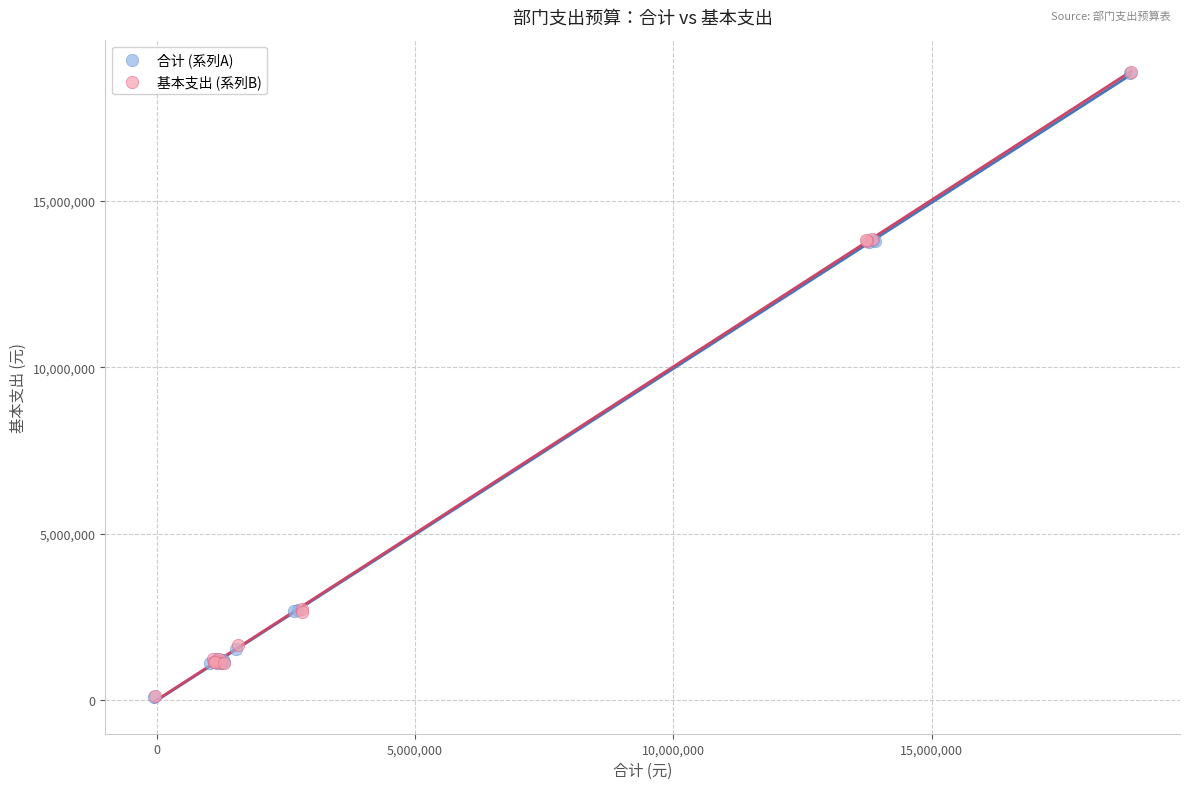

Which series has the widest spread of Y values?

基本支出 (系列B)